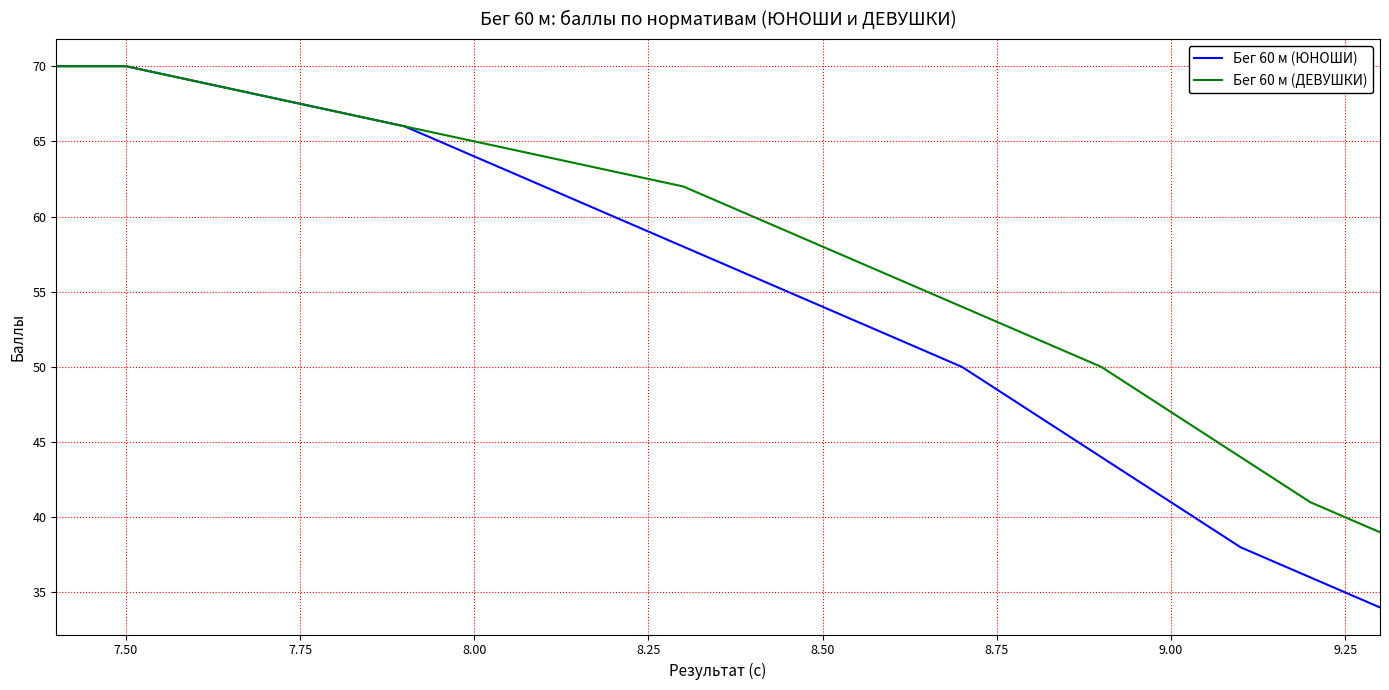

List the series in order of their overall mean, highest first.

Бег 60 м (ДЕВУШКИ), Бег 60 м (ЮНОШИ)